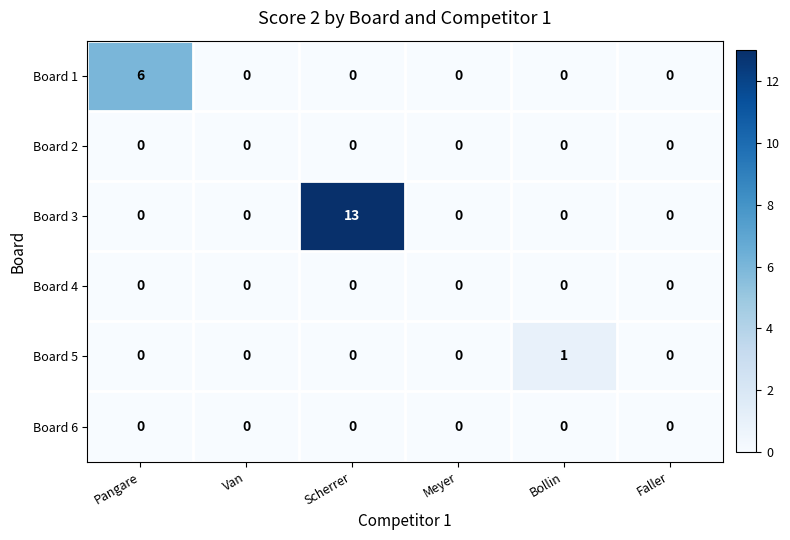

Which label corresponds to the largest value in the chart?

Scherrer